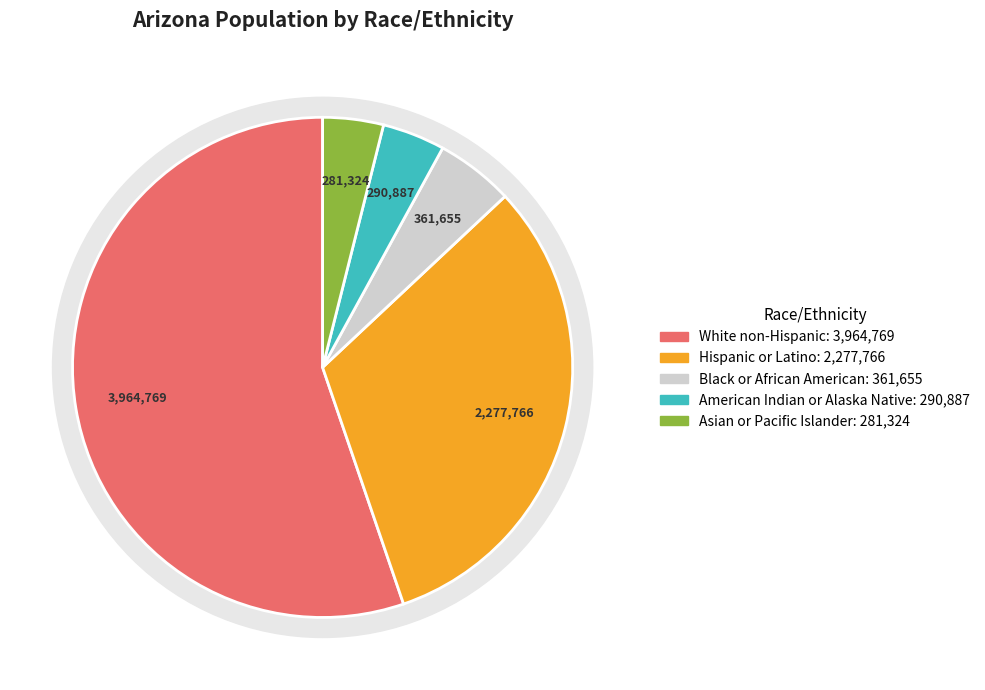

How many slices are in this pie chart?

5